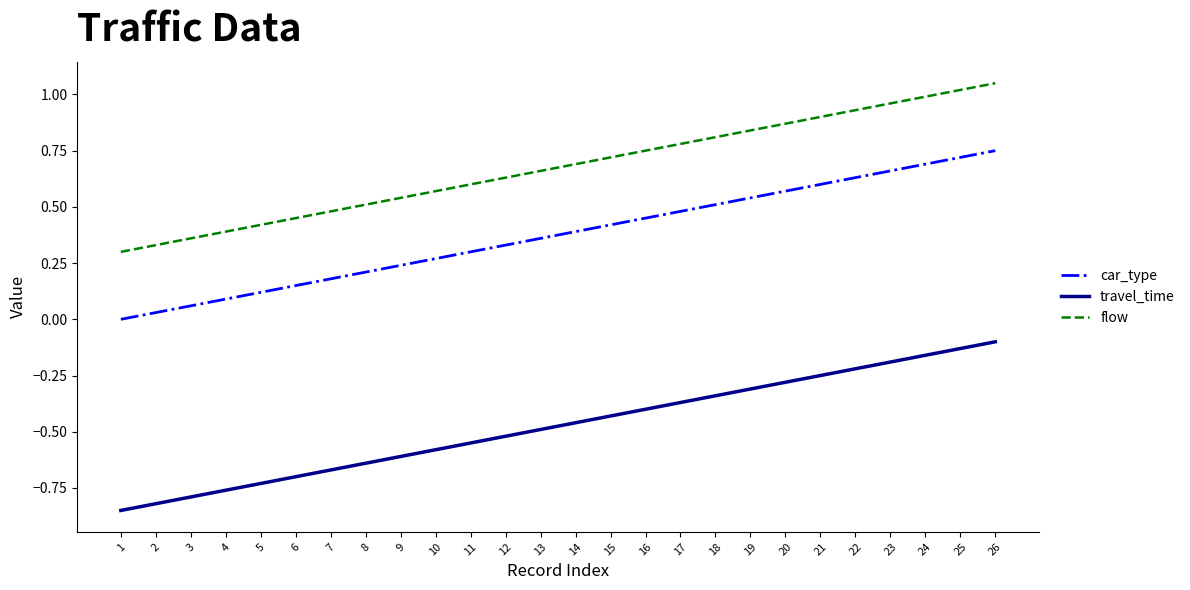

How many positive values does the car_type series have?

25